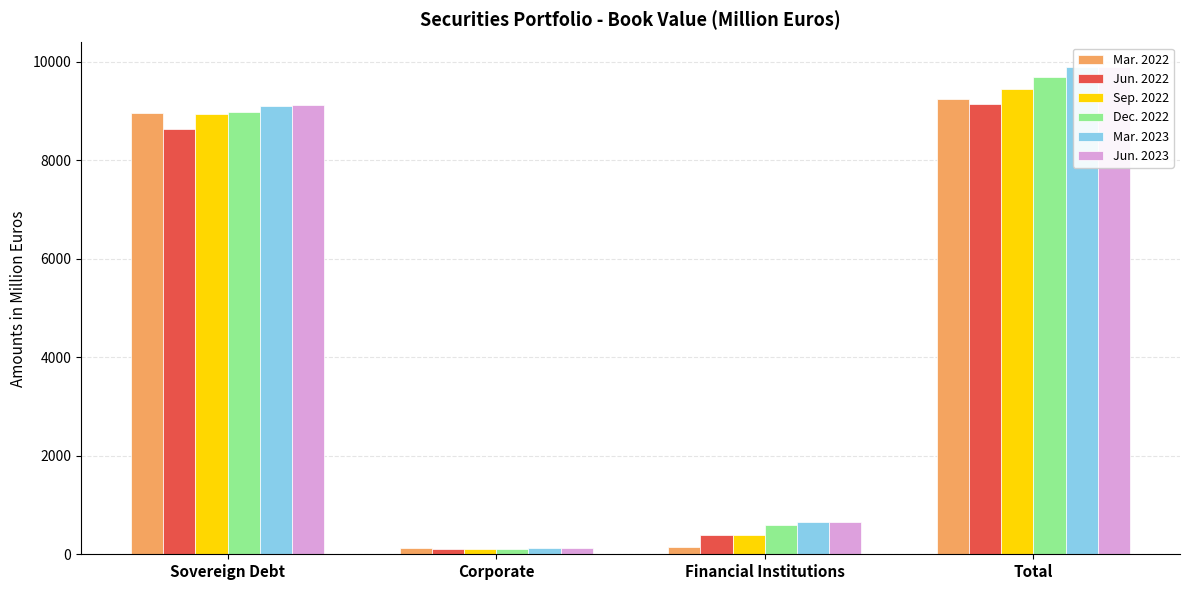

What are all the series names shown in the legend?

Mar. 2022, Jun. 2022, Sep. 2022, Dec. 2022, Mar. 2023, Jun. 2023